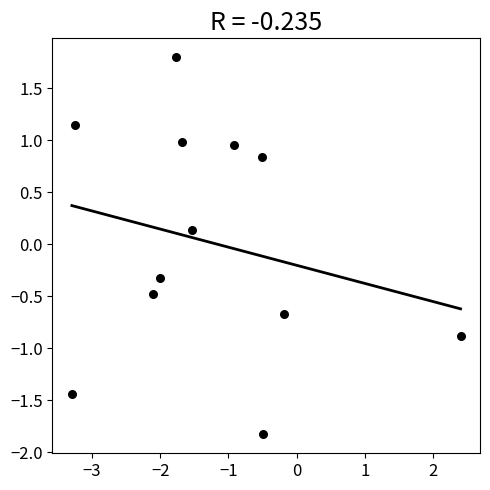

What is the average X value?

-1.3